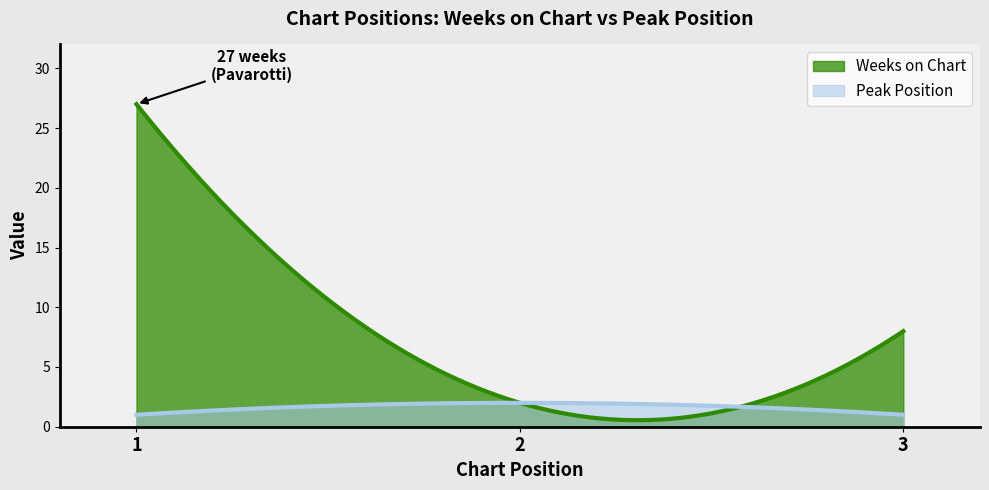

How many lines are shown in the chart?

2